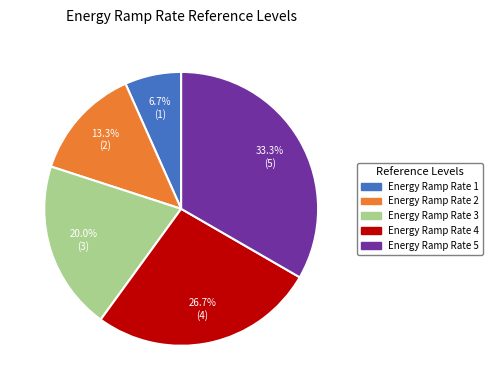

What is the ratio of the value at Energy Ramp Rate 5 to the value at Energy Ramp Rate 3?

1.7